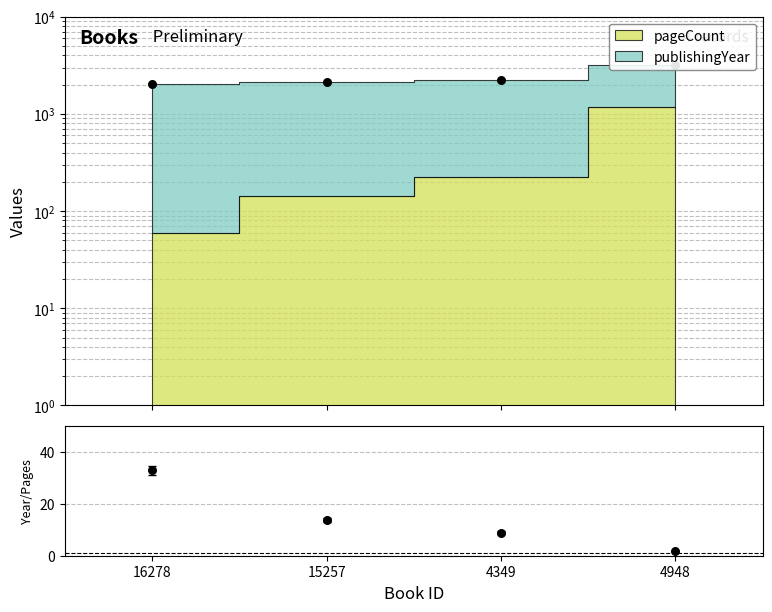

Which has a higher value, 4349 or 16278?

16278